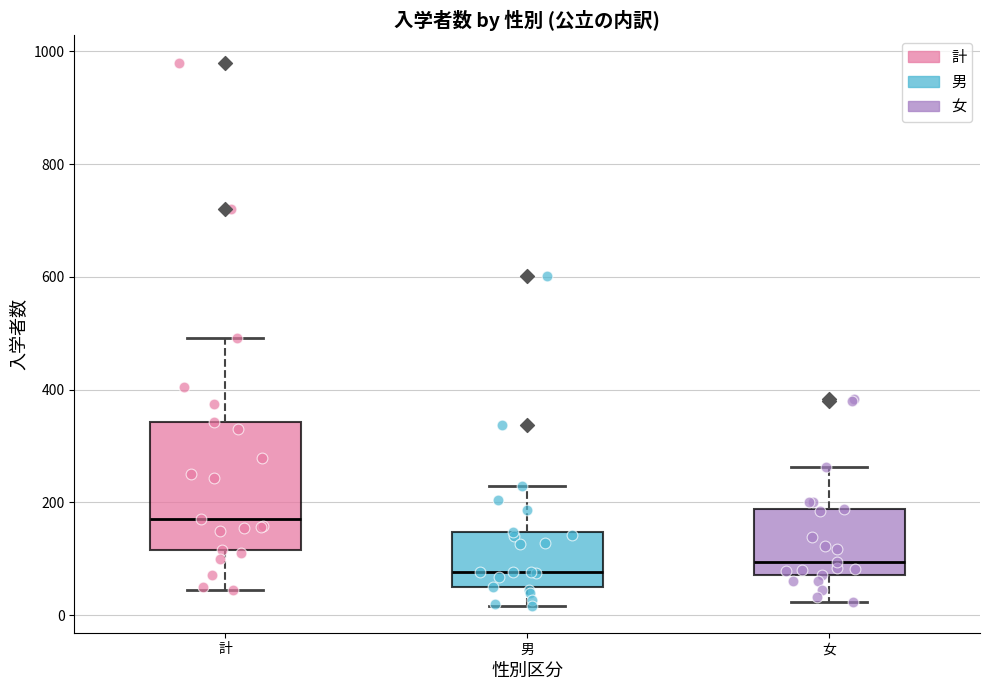

Where does the lower whisker of the box for 計 end on the y-axis? The values are not printed on the chart, so give them approximately, as read against the axis.

40